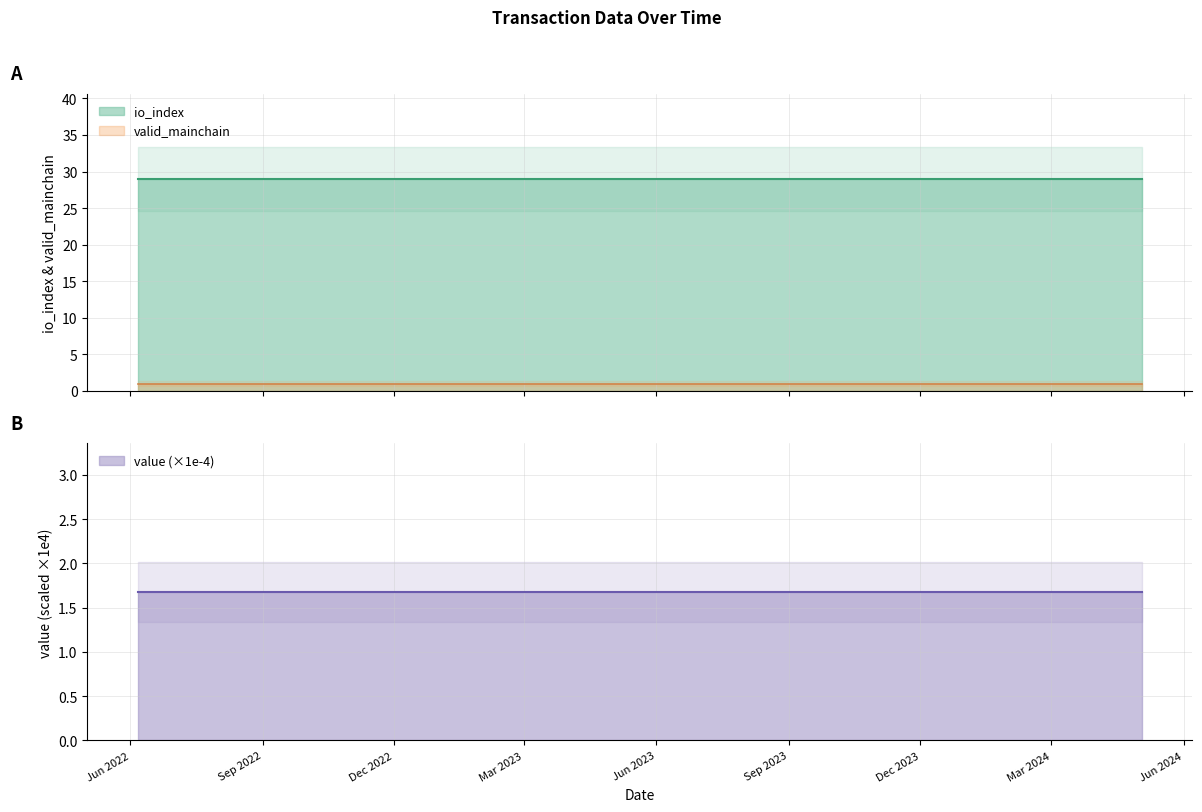

Count the number of data series in this chart.

3